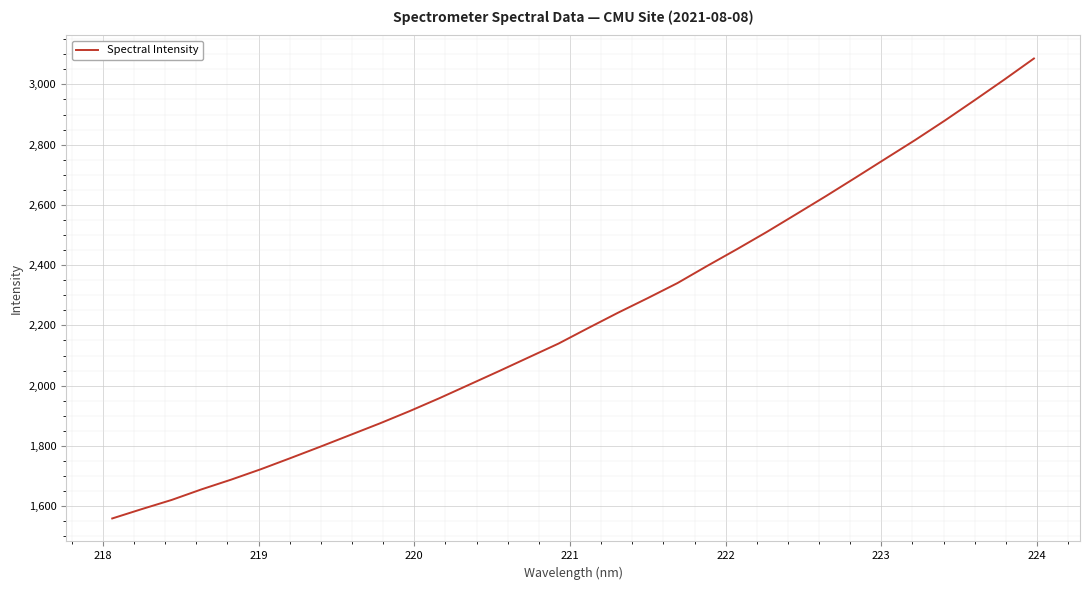

Does the chart have visible grid lines?

Yes